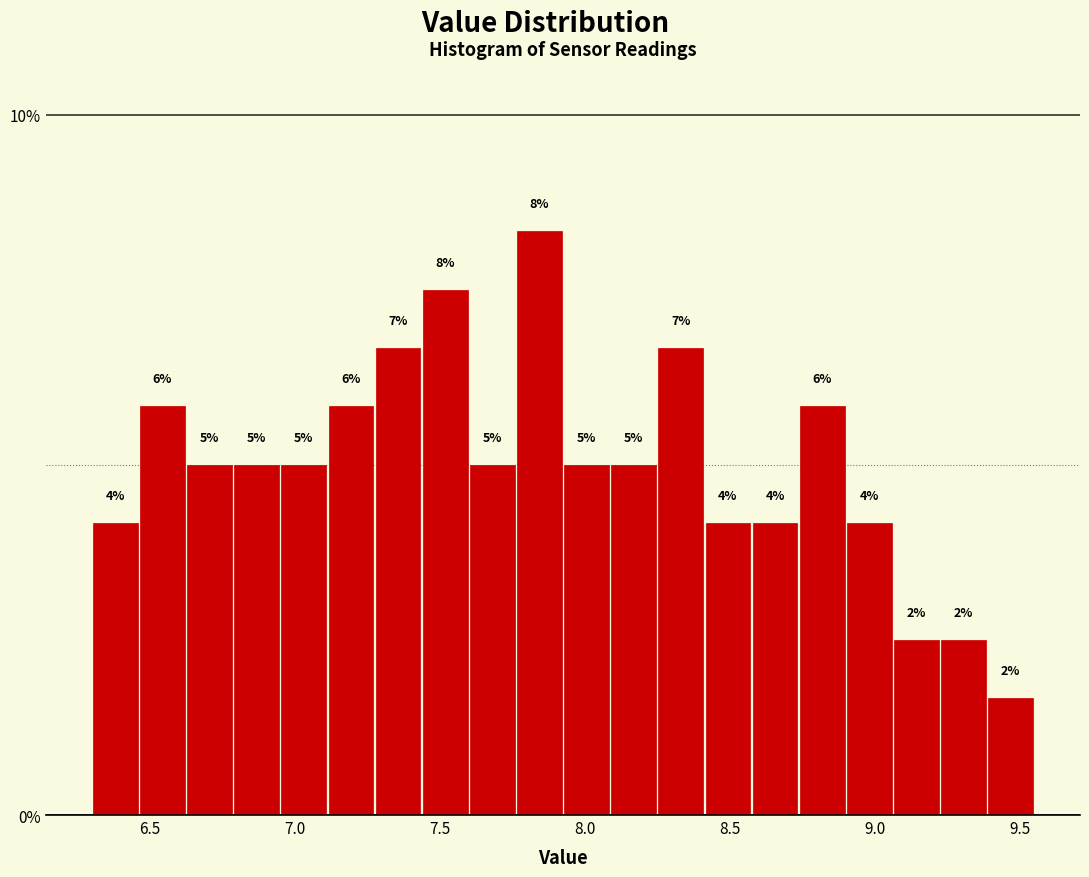

Around what value on the x-axis is the tallest bar? Give the approximate position of its centre, as read against the axis.

7.85